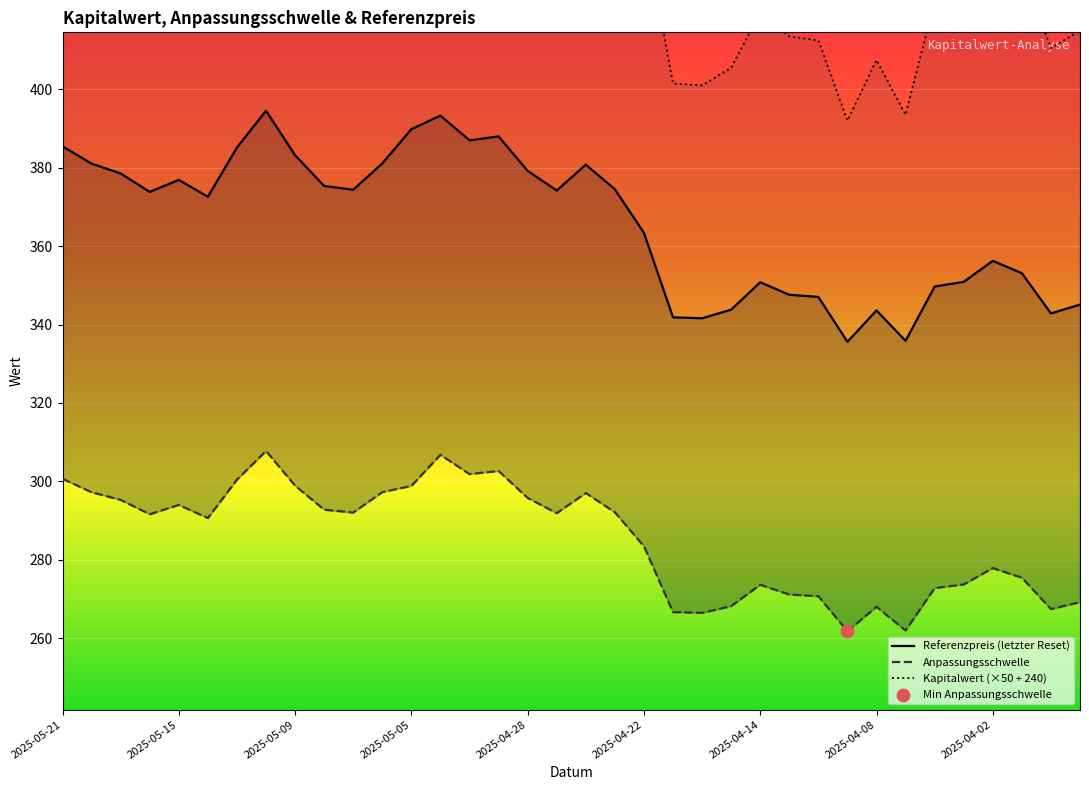

Which series has the largest Y range (max minus min)?

Kapitalwert (×50 + 240)